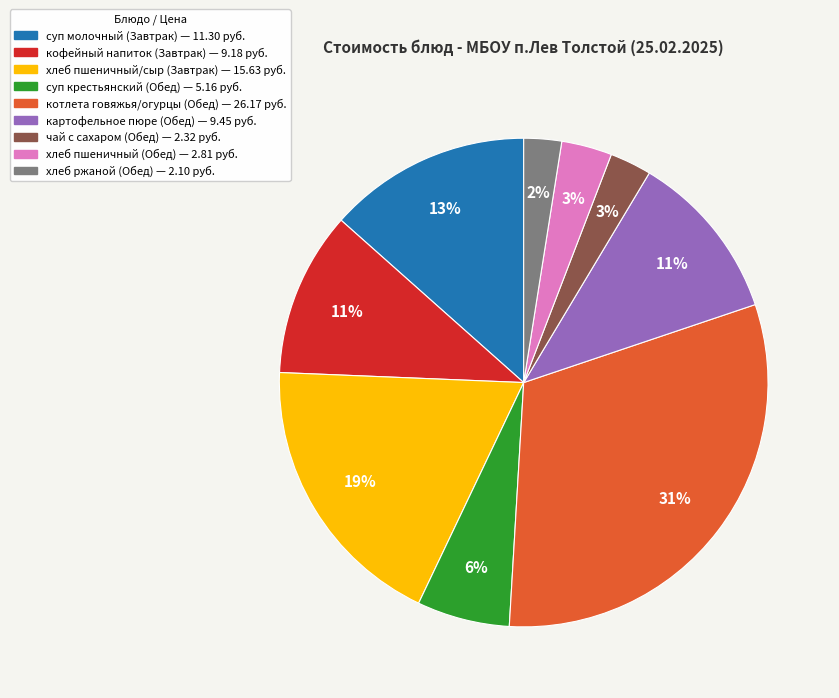

Does any single category account for the majority?

No